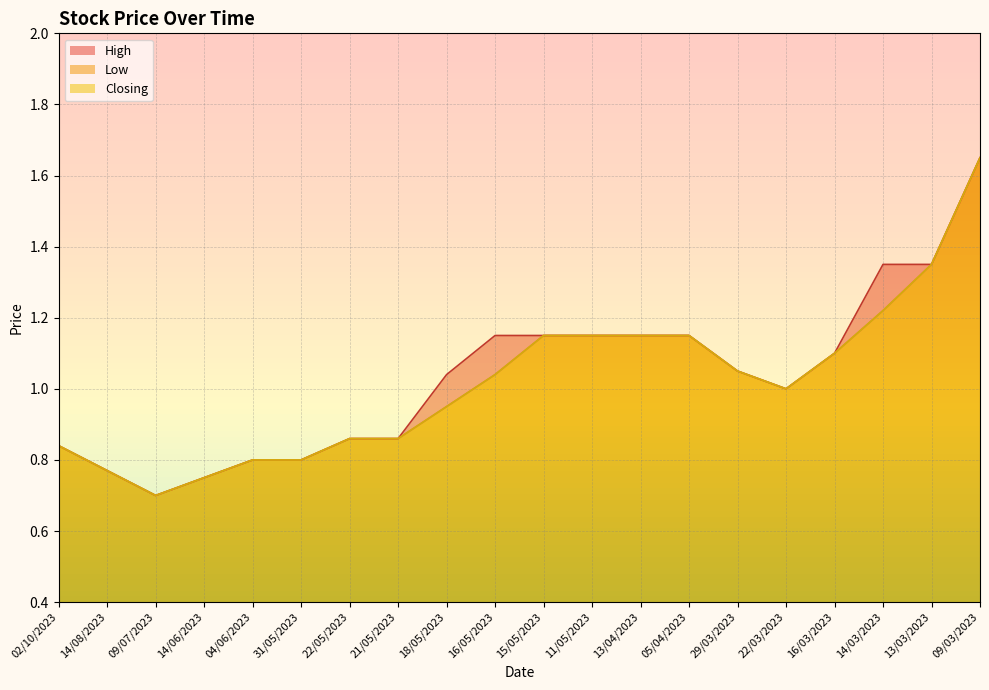

At how many categories does at least one series exceed 0?

20